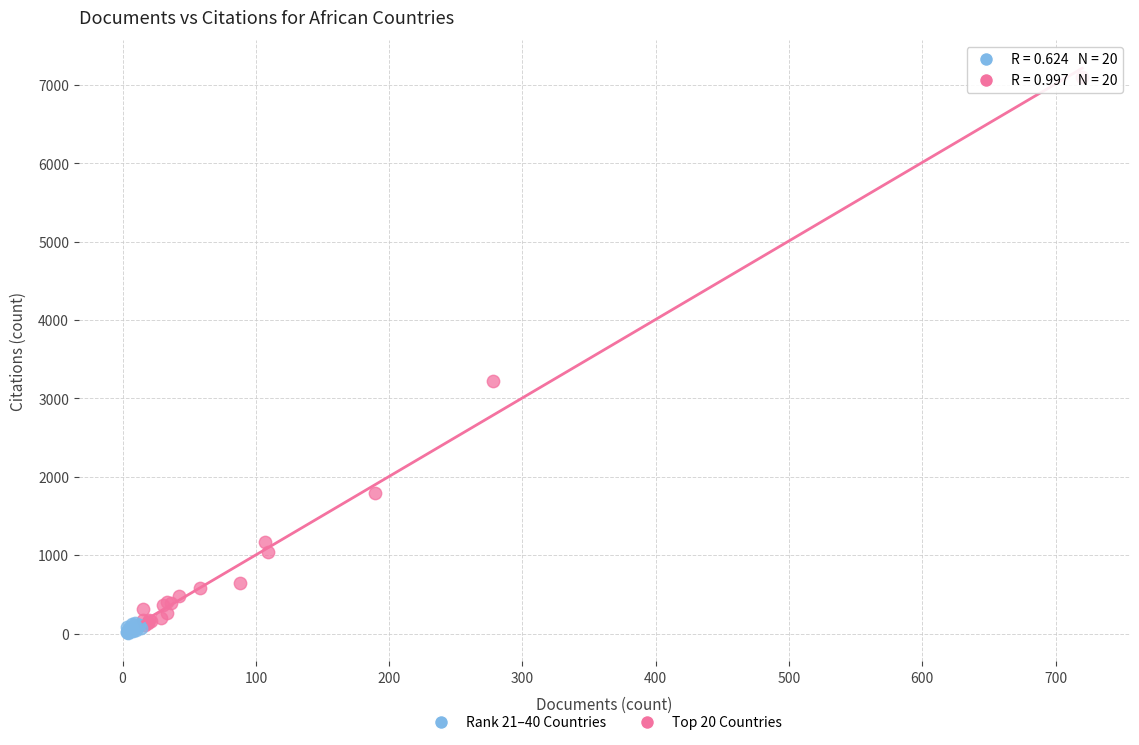

Which series reaches the minimum Y coordinate?

Rank 21–40 Countries